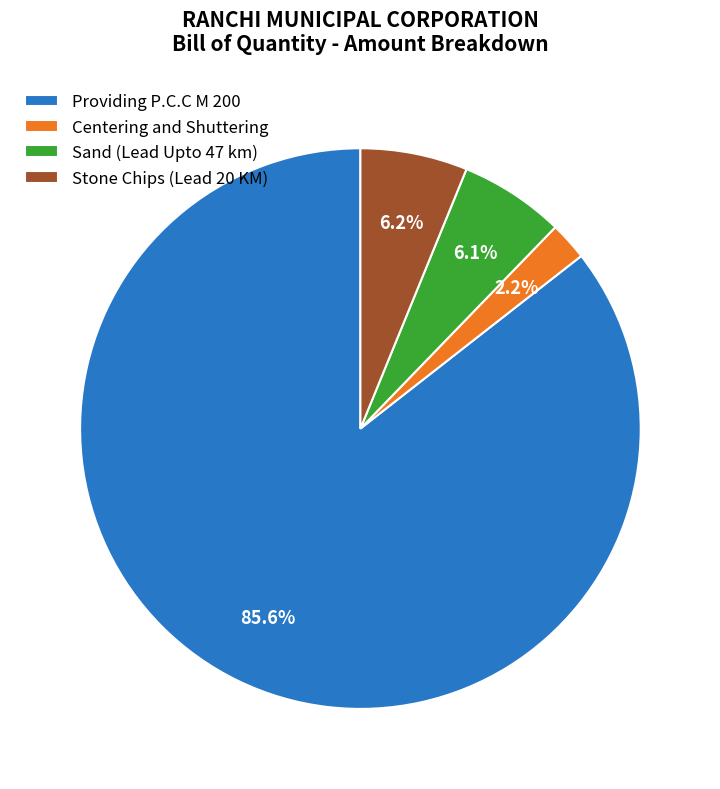

How many segments does this pie chart have?

4